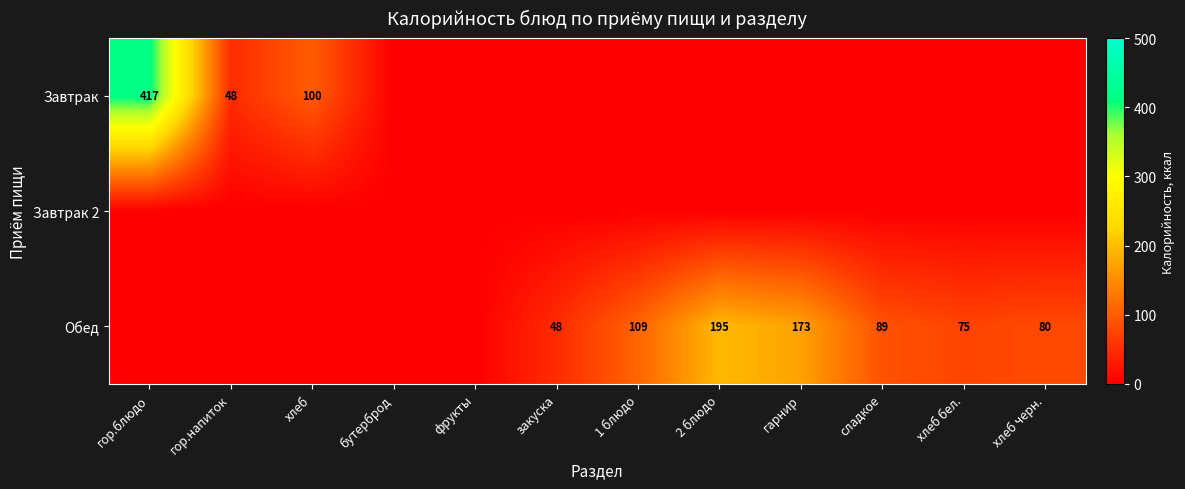

Is it true that Завтрак equals 100 at хлеб?

True